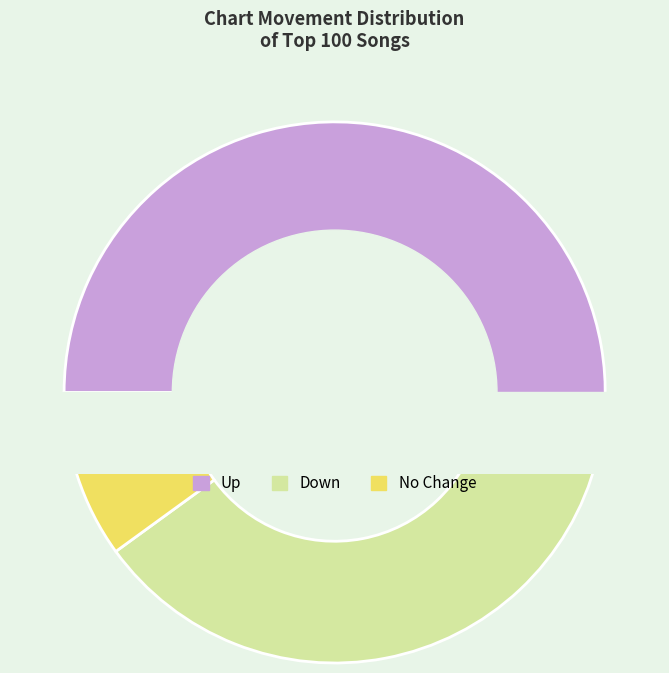

True or false: - accounts for 5% of the total.

False